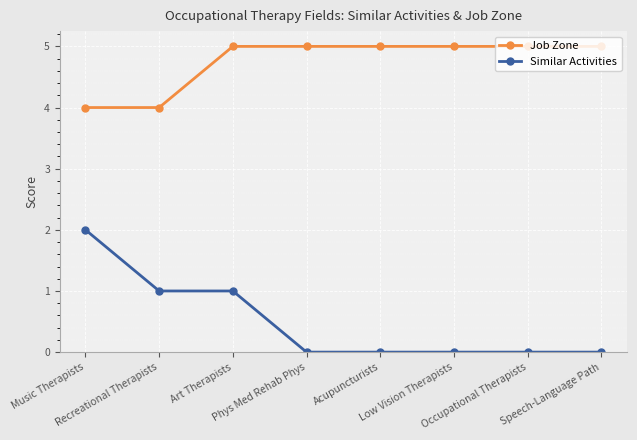

What is the value of the Similar Activities point at the 3rd from the left?

1